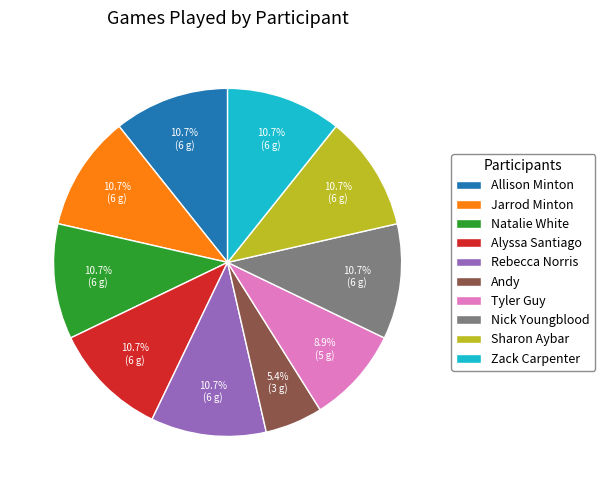

To the nearest percent, what percentage of the pie is Andy?

5%